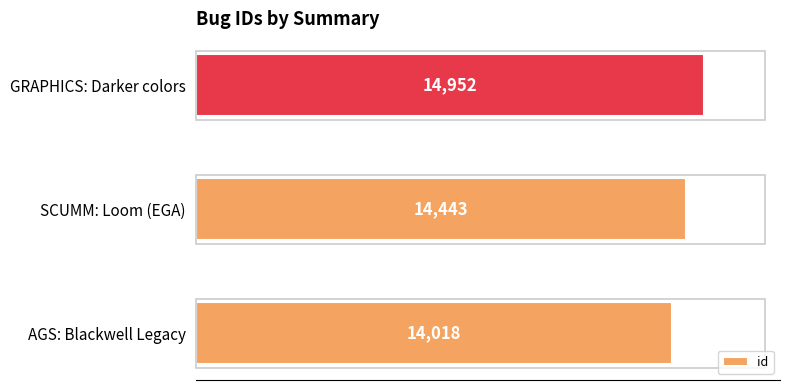

Where is the data nearest to the value 14485?

SCUMM: Loom (EGA)